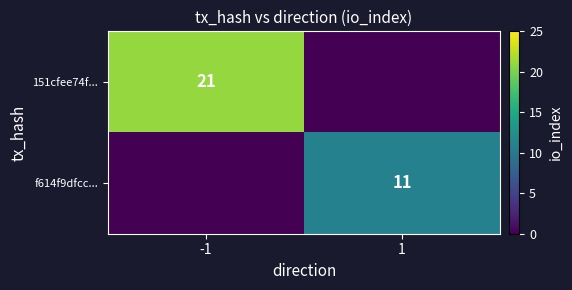

The value of f614f9dfcc... at 1 is 2. True or false?

False